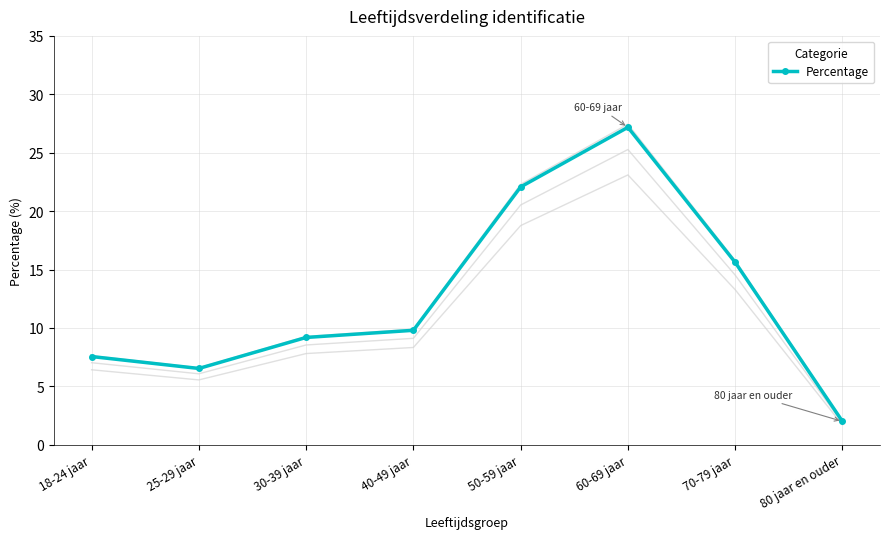

Rank the categories by value from highest to lowest.

60-69 jaar, 50-59 jaar, 70-79 jaar, 40-49 jaar, 30-39 jaar, 18-24 jaar, 25-29 jaar, 80 jaar en ouder